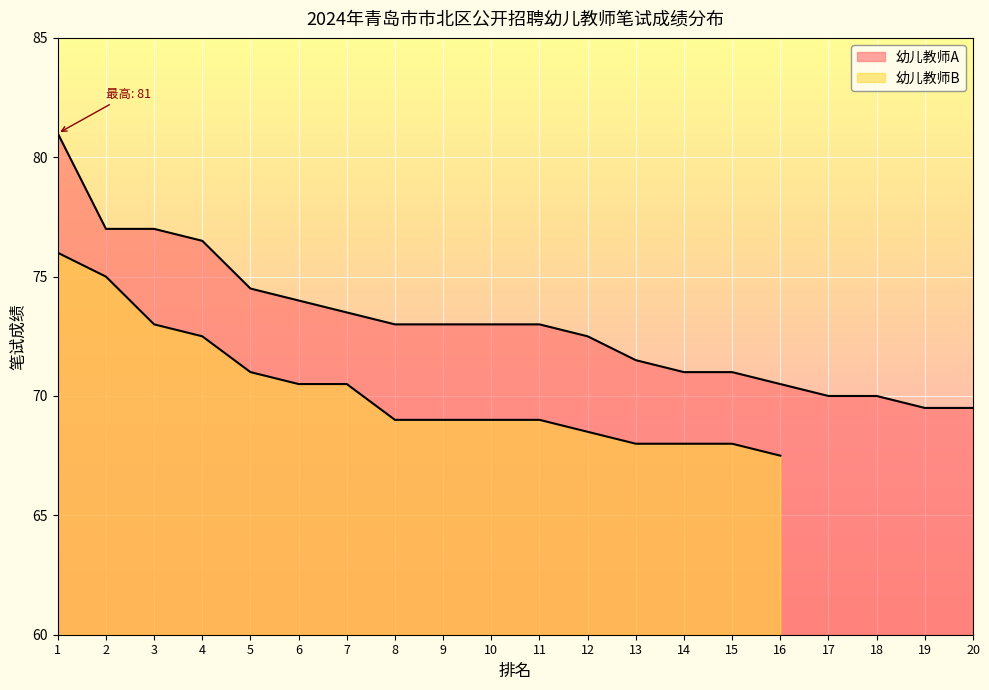

What is the difference between the maximum and minimum values?

11.5